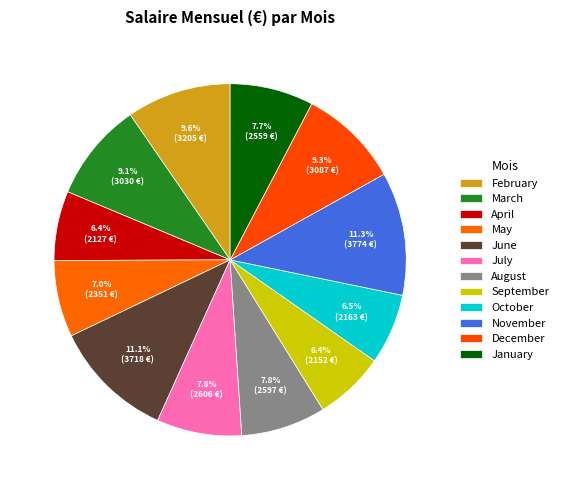

Rank the categories by value from highest to lowest.

November, June, February, December, March, July, August, January, May, October, September, April